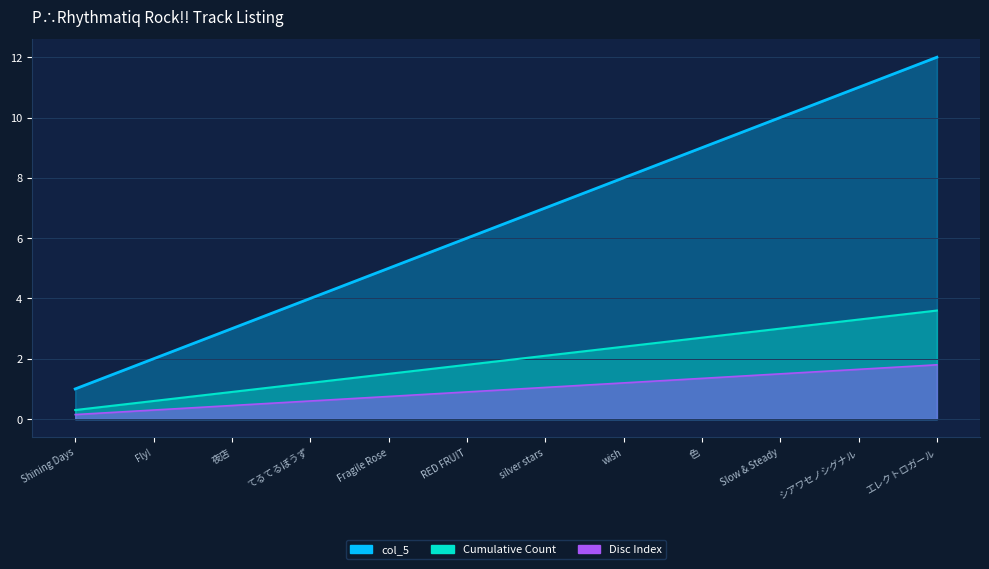

Which has a higher value, シアワセノシグナル or Fly!?

シアワセノシグナル